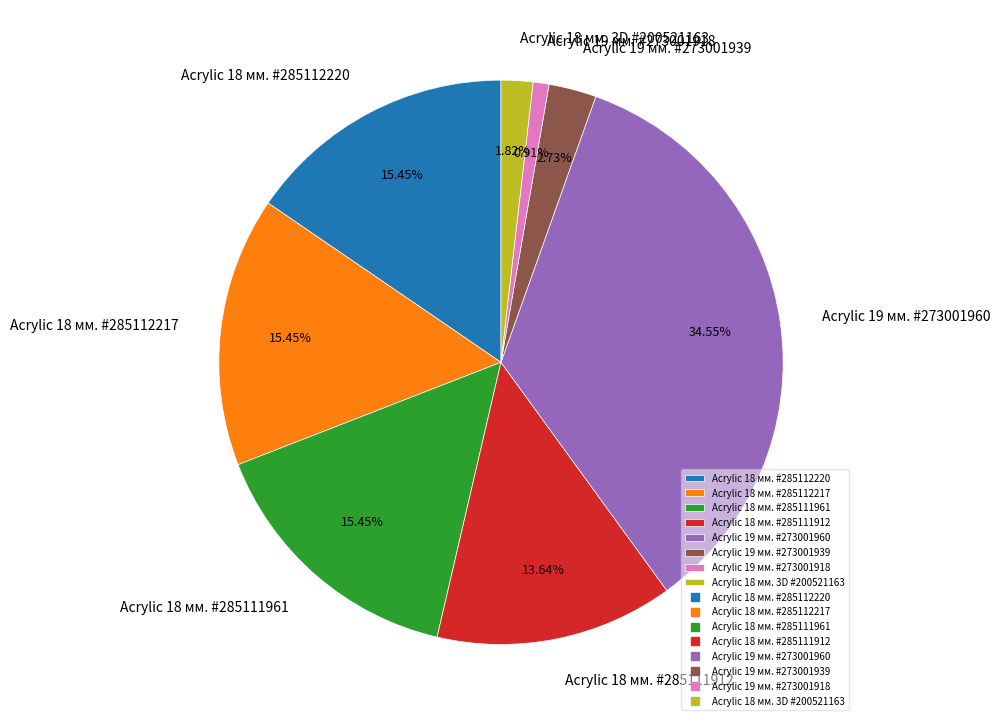

What percentage is the Acrylic 18 мм. #285111912 slice, to the nearest percent?

14%